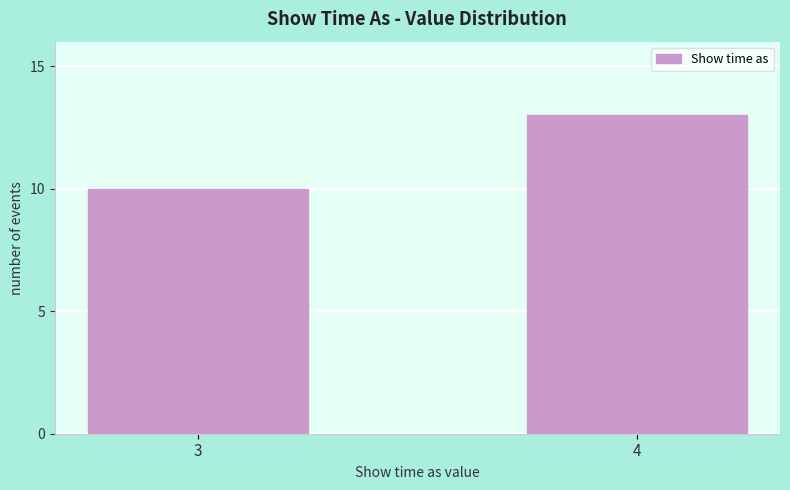

Reading right to left, transcribe all the data shown in this chart.

4=13	3=10